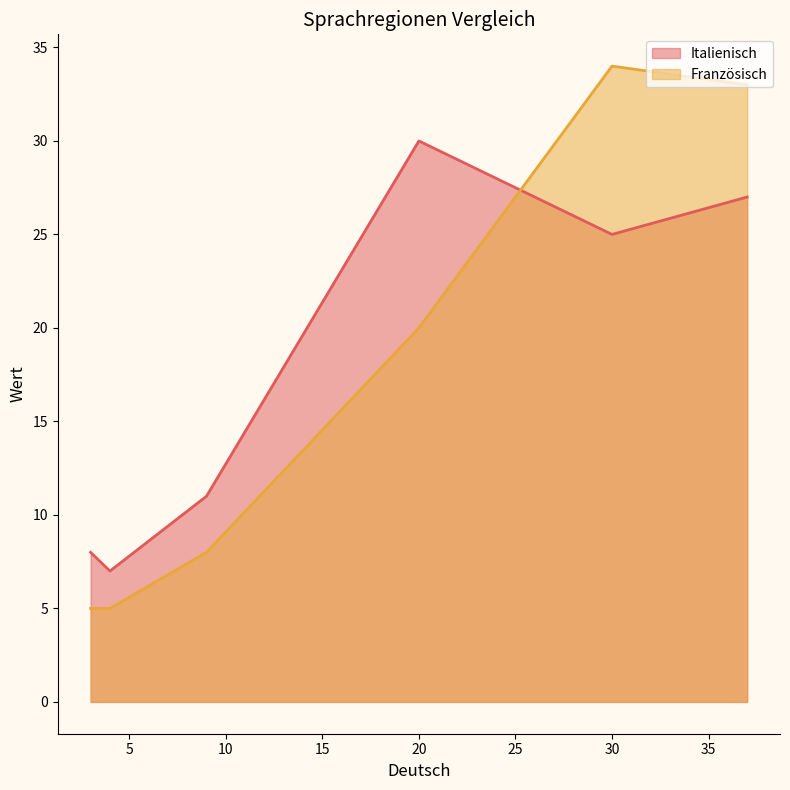

The value of Italienisch at 20 is 30. True or false?

True